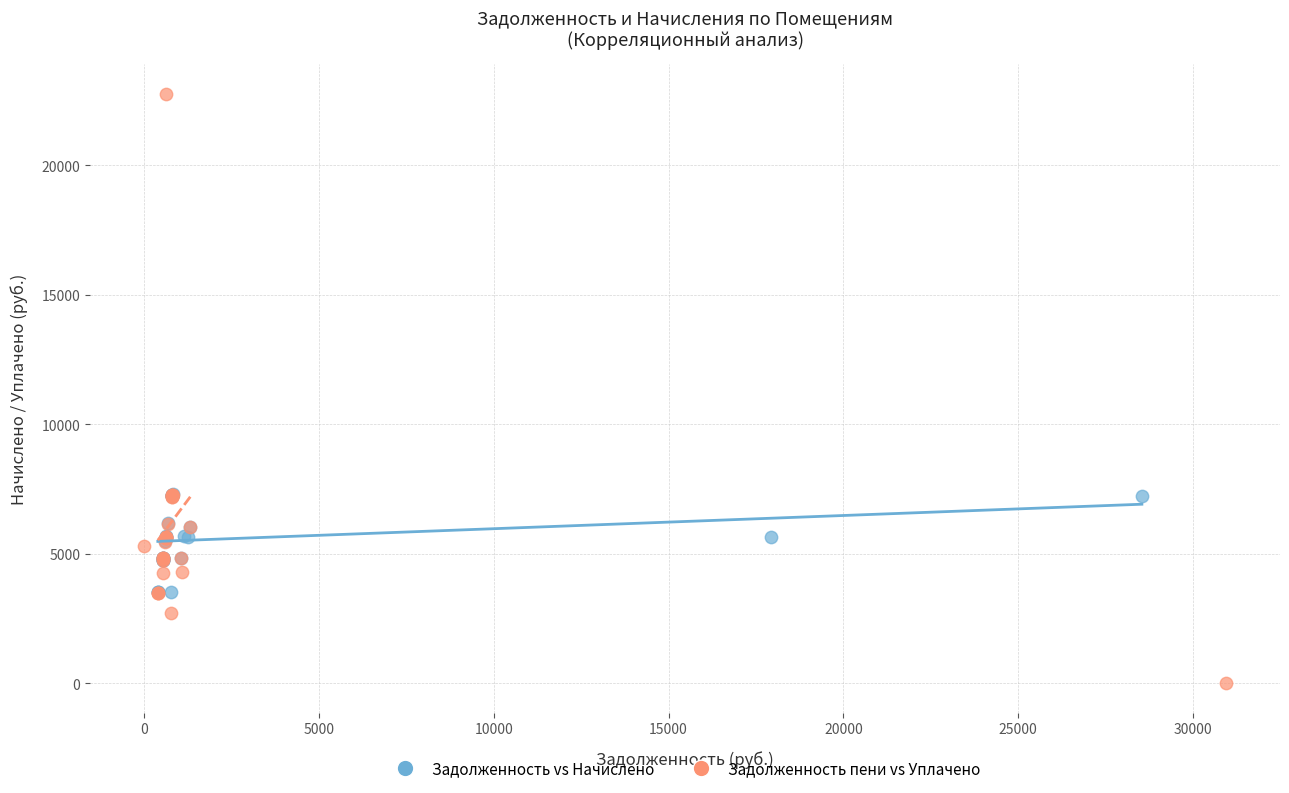

Which series contains the lowest Y value?

Задолженность пени vs Уплачено